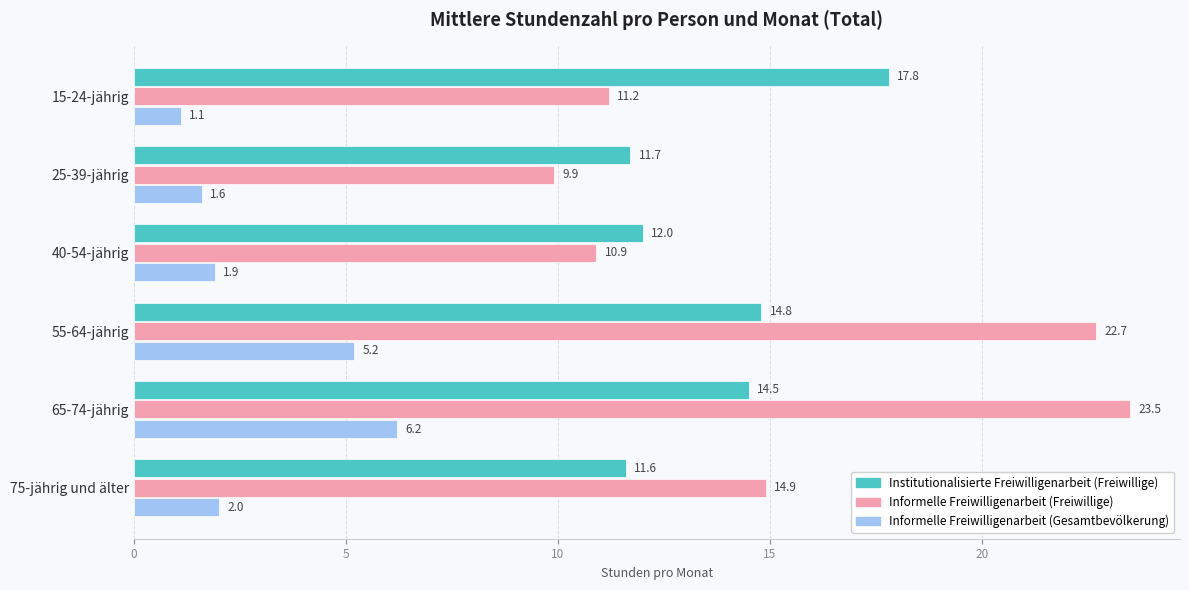

What is the difference between the maximum and minimum values in the Institutionalisierte Freiwilligenarbeit (Freiwillige) series?

6.2